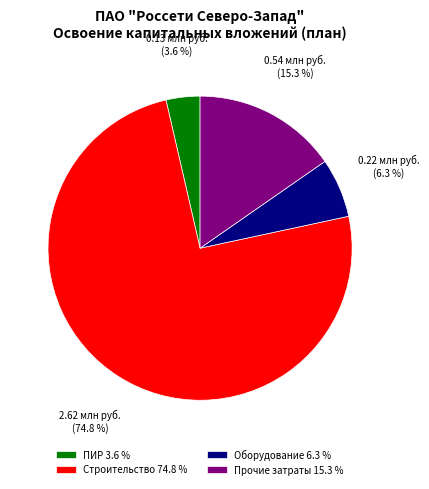

What is the majority slice?

Строительство 74.8 %